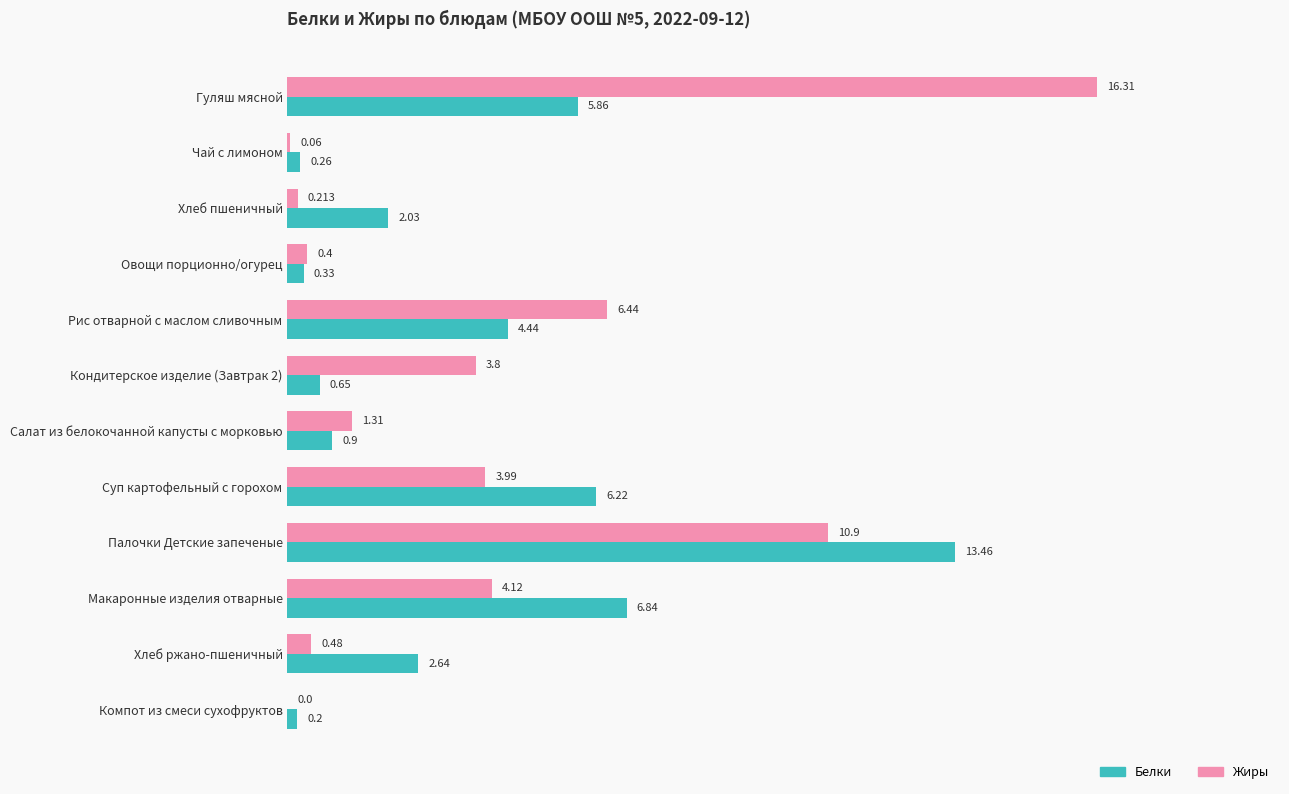

Which series changed the most between Рис отварной с маслом сливочным and Компот из смеси сухофруктов?

Жиры